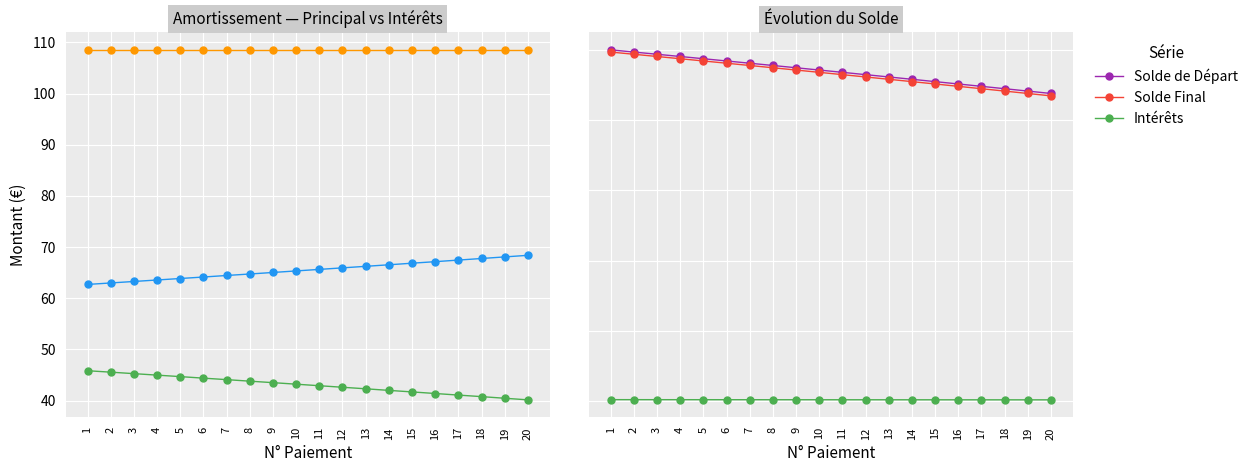

What is the maximum value for Solde de Départ?

10000.0